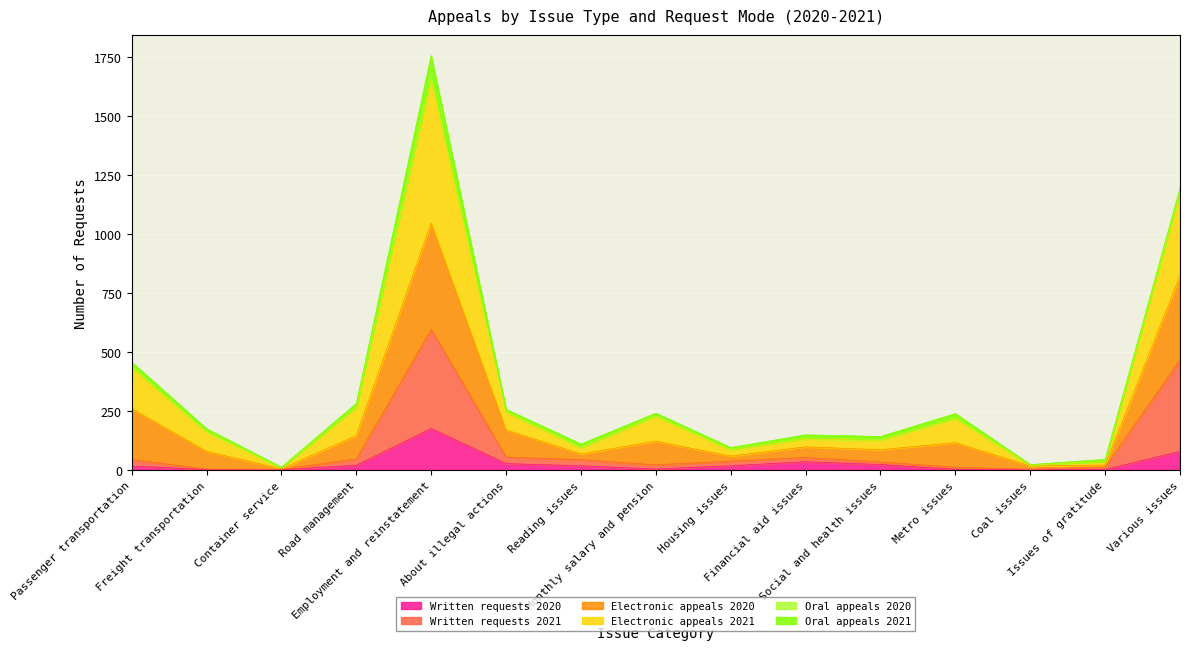

What is the greatest value displayed?

1756